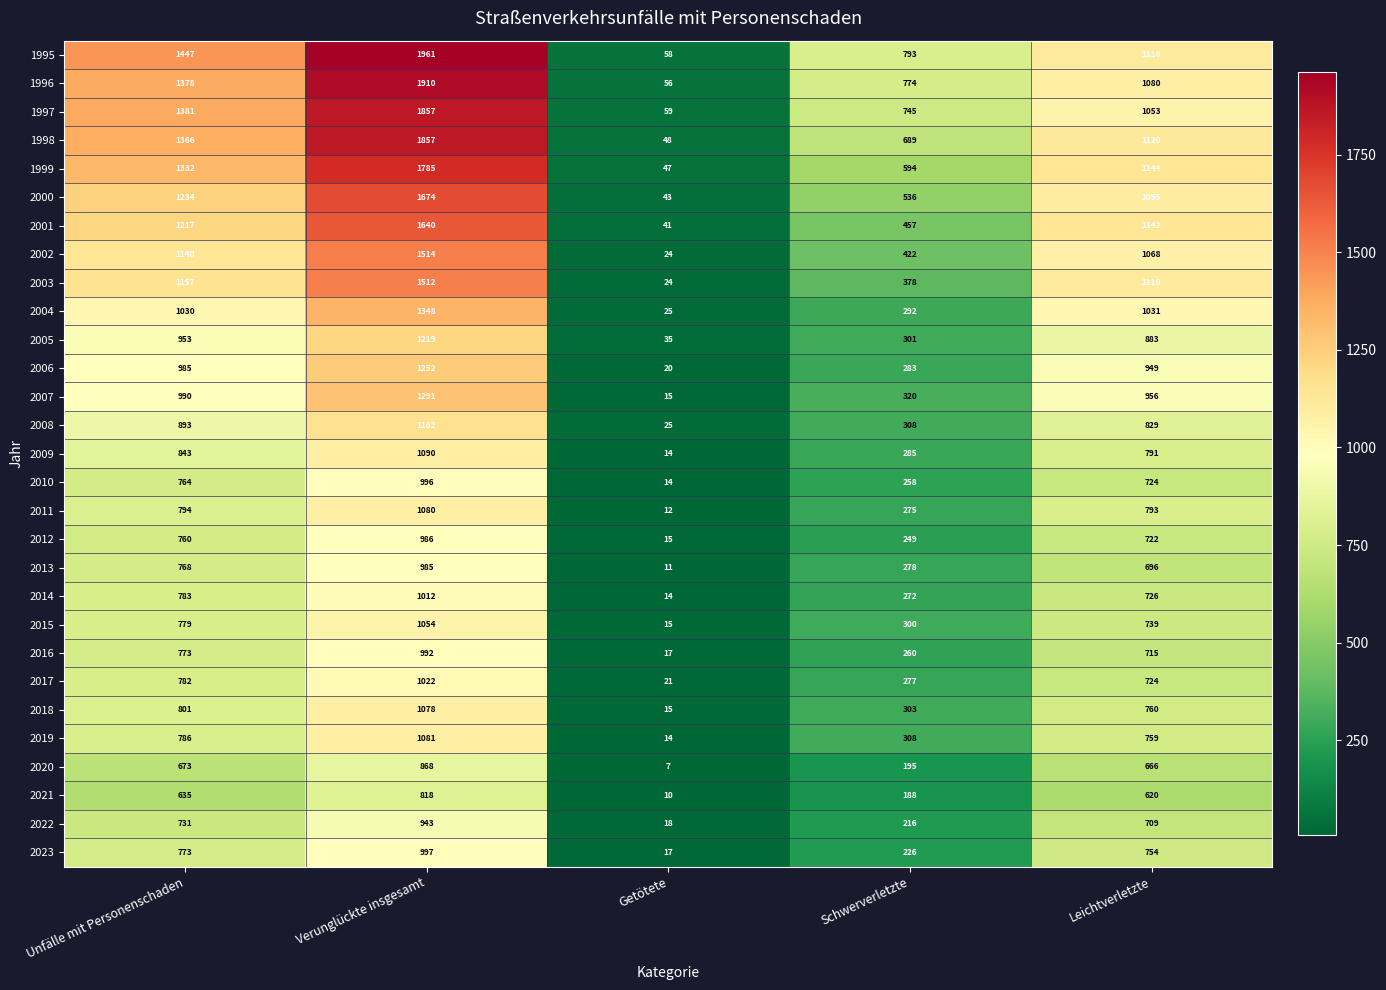

Rank the categories by 2016 value from lowest to highest.

Getötete, Schwerverletzte, Leichtverletzte, Unfälle mit Personenschaden, Verunglückte insgesamt